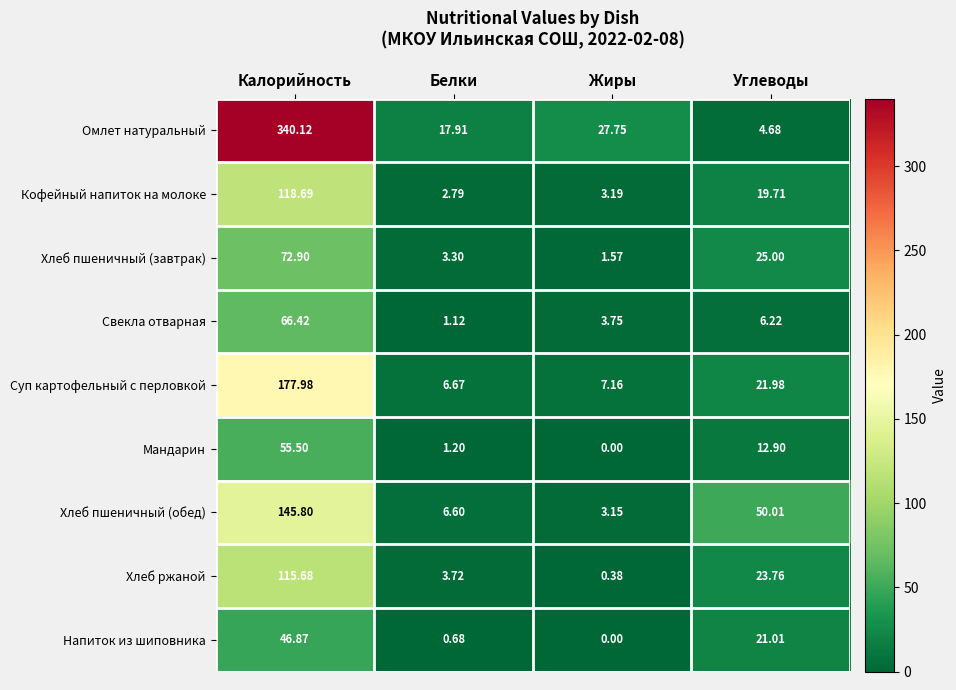

Which label corresponds to the smallest value in the chart?

Жиры